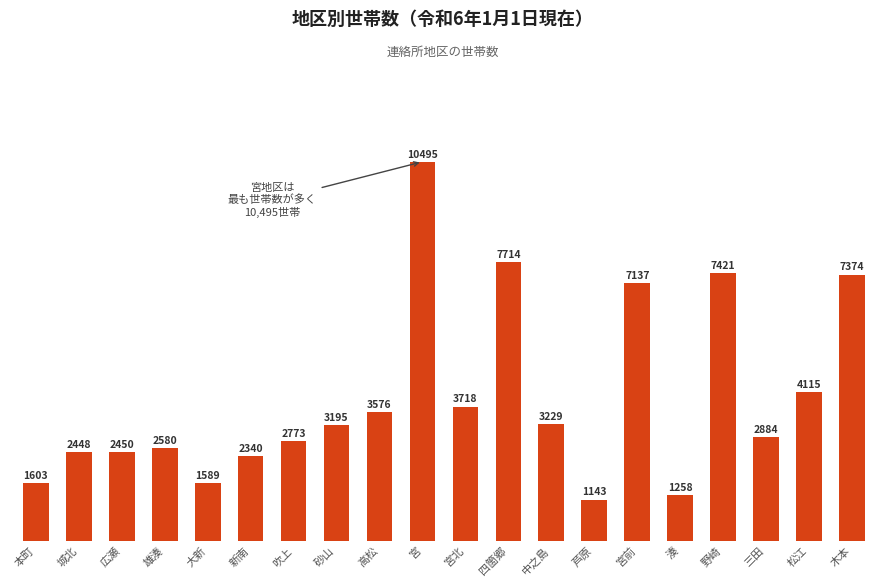

Rank the categories by value from lowest to highest.

芦原, 湊, 大新, 本町, 新南, 城北, 広瀬, 雄湊, 吹上, 三田, 砂山, 中之島, 高松, 宮北, 松江, 宮前, 木本, 野崎, 四箇郷, 宮